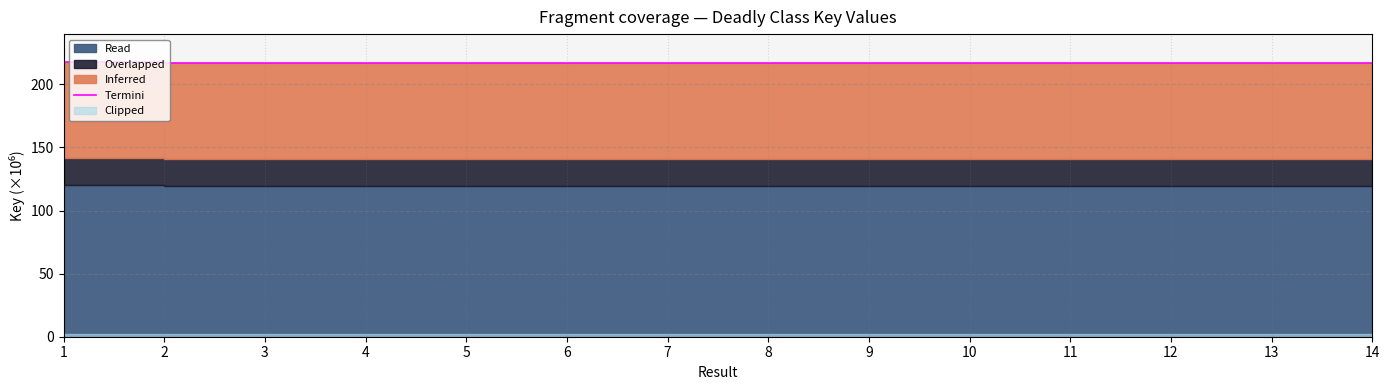

What is the maximum value shown in the chart?

218.0